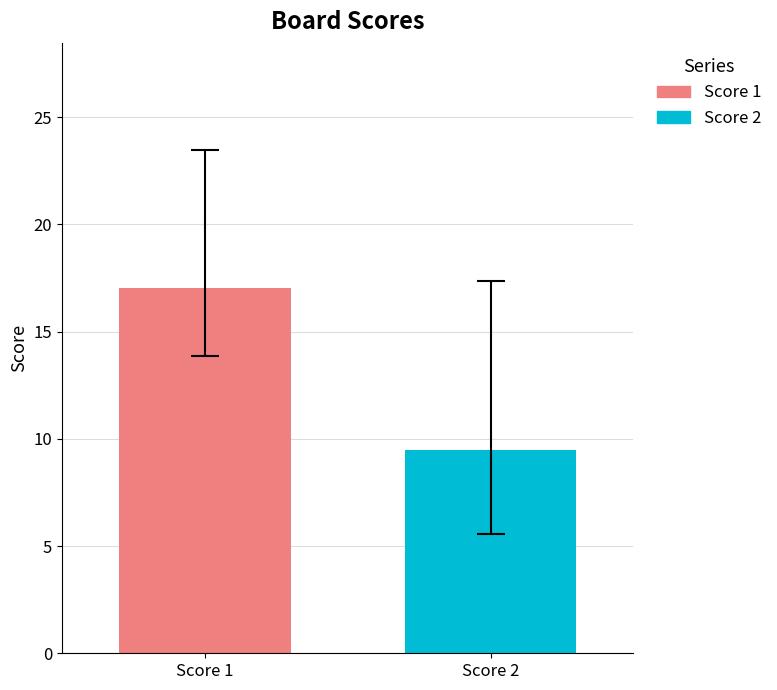

List the series in order of their peak value, highest first.

Score 1, Score 2